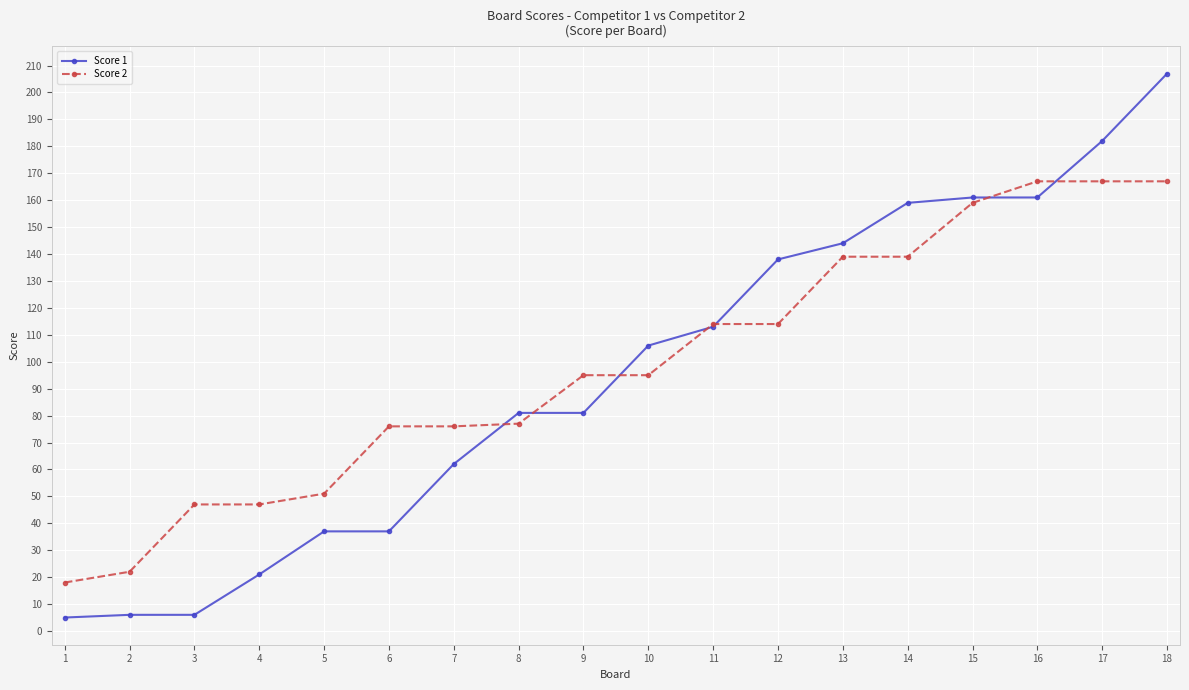

What is the difference between the second highest and second lowest values in the Score 2 series?

145